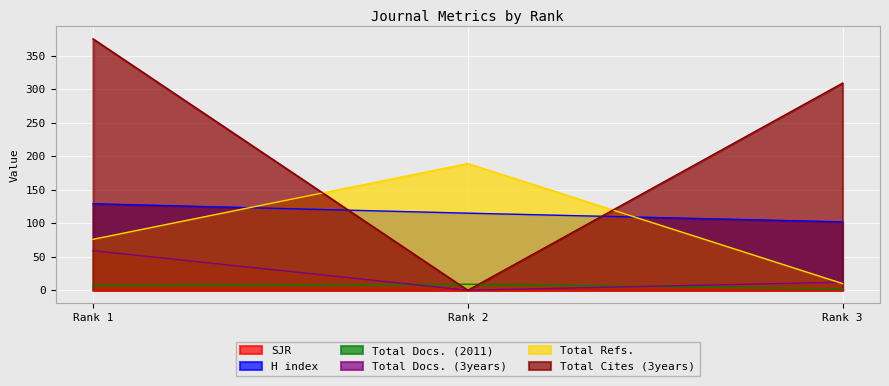

Which category has the lowest value in the H index series?

Rank 3